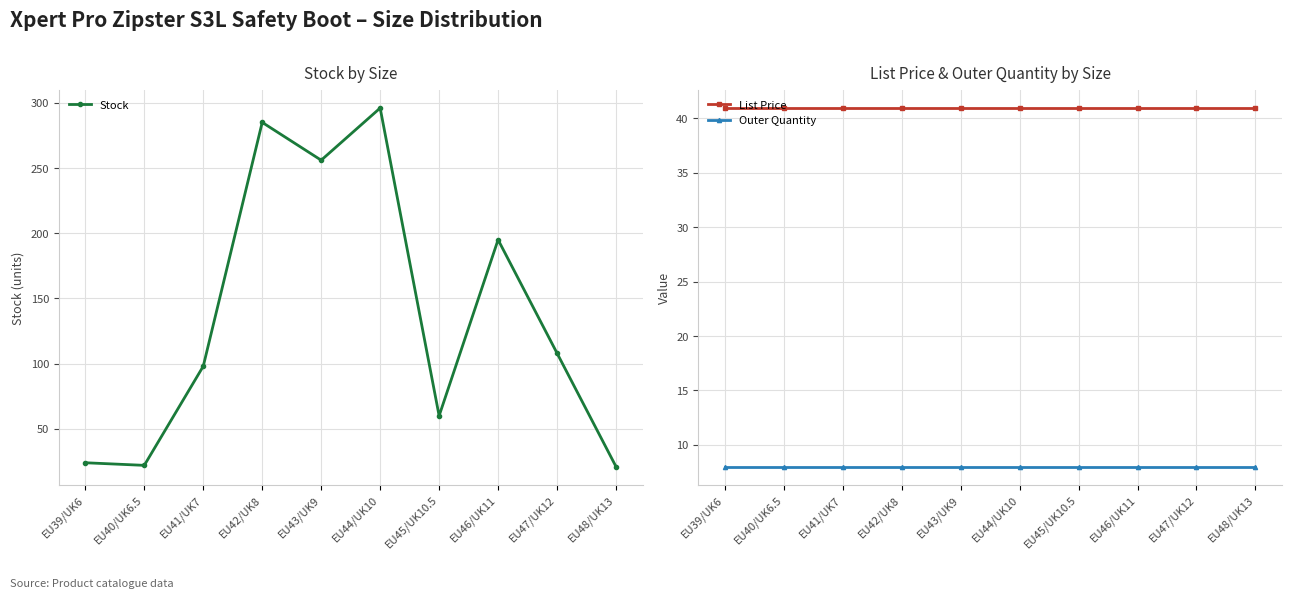

Rank the series by their maximum value, from lowest to highest.

Outer Quantity, List Price, Stock